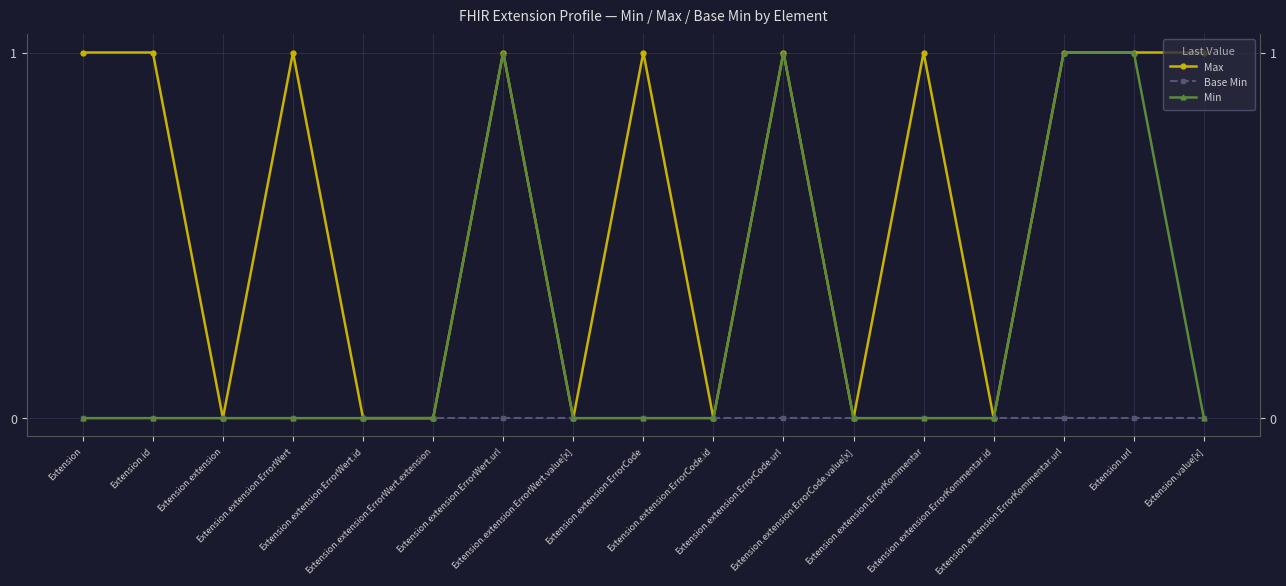

At which category is the sum across all series the highest?

Extension.extension:ErrorWert.url